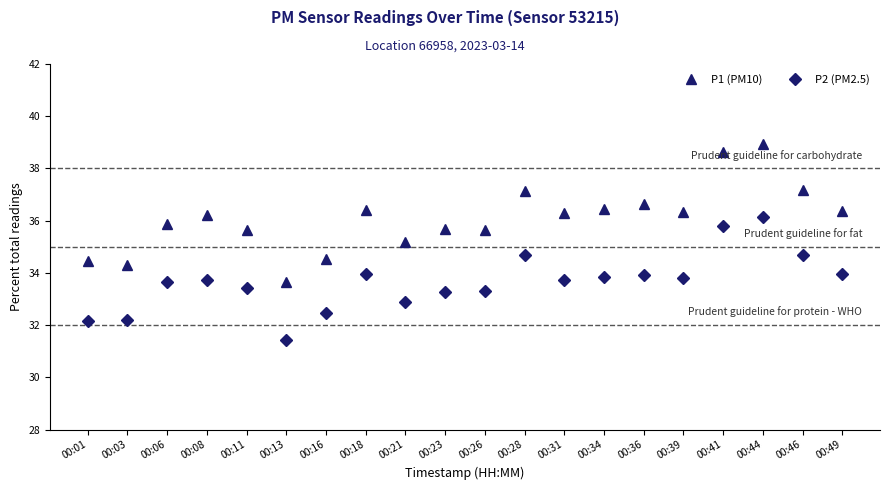

Read the P2 (PM2.5) value at 00:18.

34.0